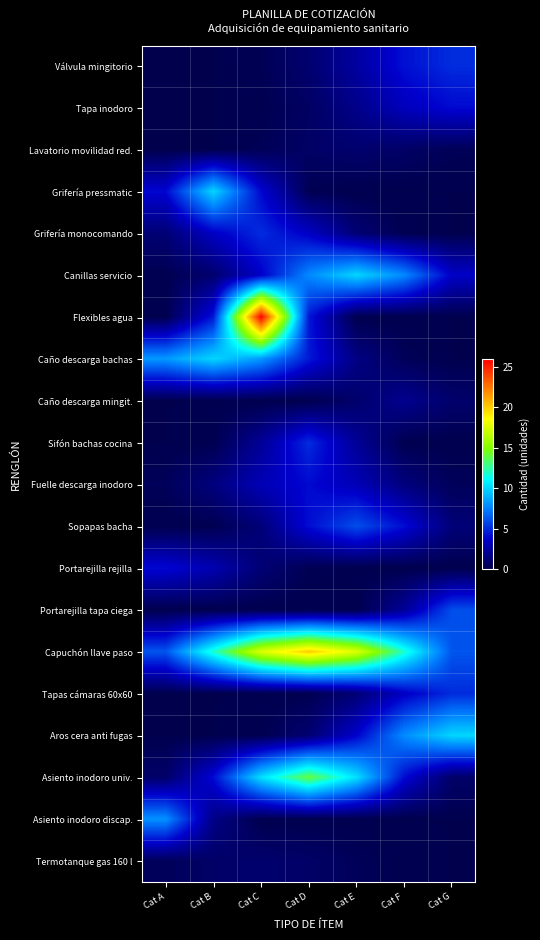

Rank the series by their maximum value, from highest to lowest.

Flexibles agua, Capuchón llave paso, Asiento inodoro univ., Grifería pressmatic, Canillas servicio, Caño descarga bachas, Aros cera anti fugas, Asiento inodoro discap., Sopapas bacha, Portarejilla tapa ciega, Válvula mingitorio, Grifería monocomando, Sifón bachas cocina, Tapas cámaras 60x60, Tapa inodoro, Fuelle descarga inodoro, Portarejilla rejilla, Caño descarga mingit., Lavatorio movilidad red., Termotanque gas 160 l